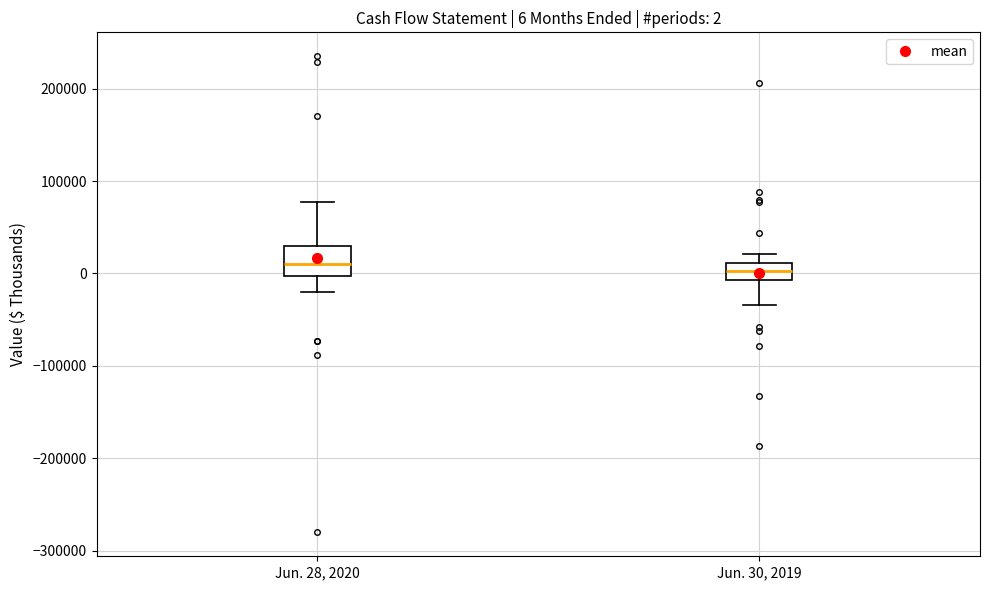

Which box is the tallest, from its lower edge to its upper edge?

Jun. 28, 2020